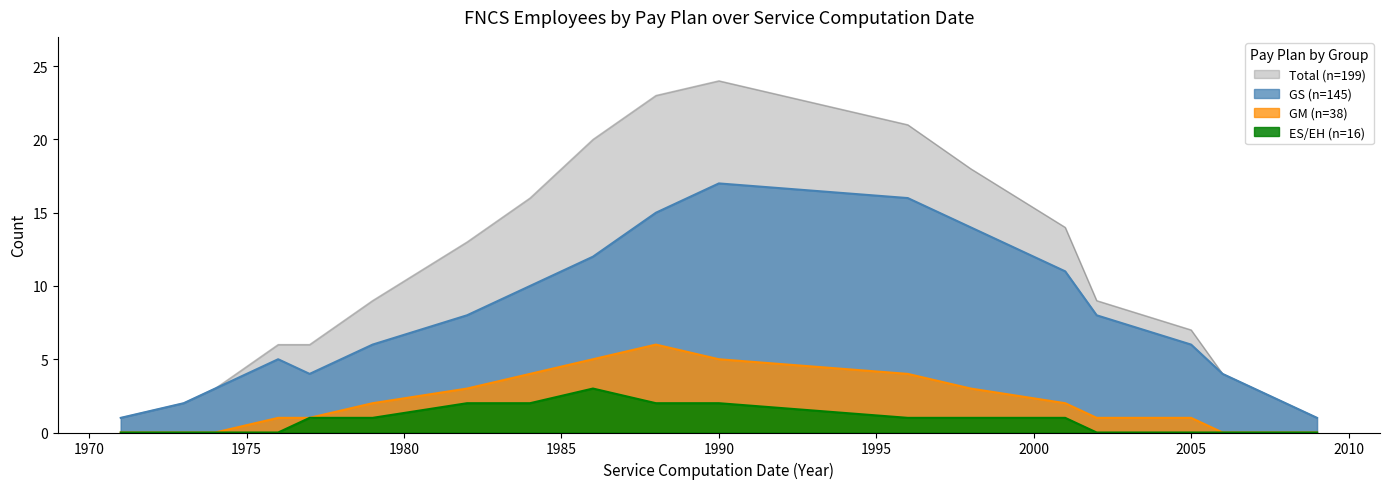

Does the chart display data point markers on the line(s)?

No